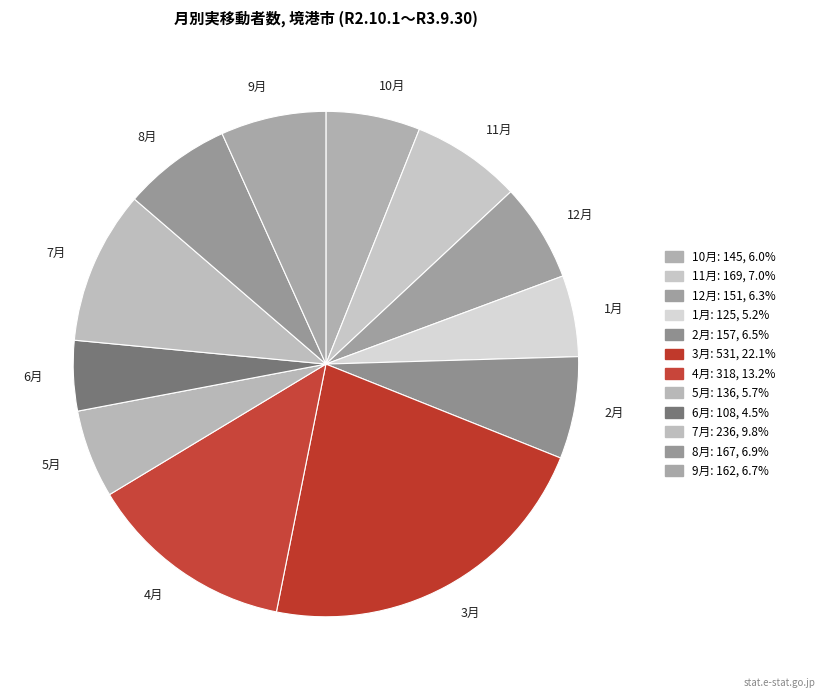

What is the ratio of the value at 1月 to the value at 2月?

0.8